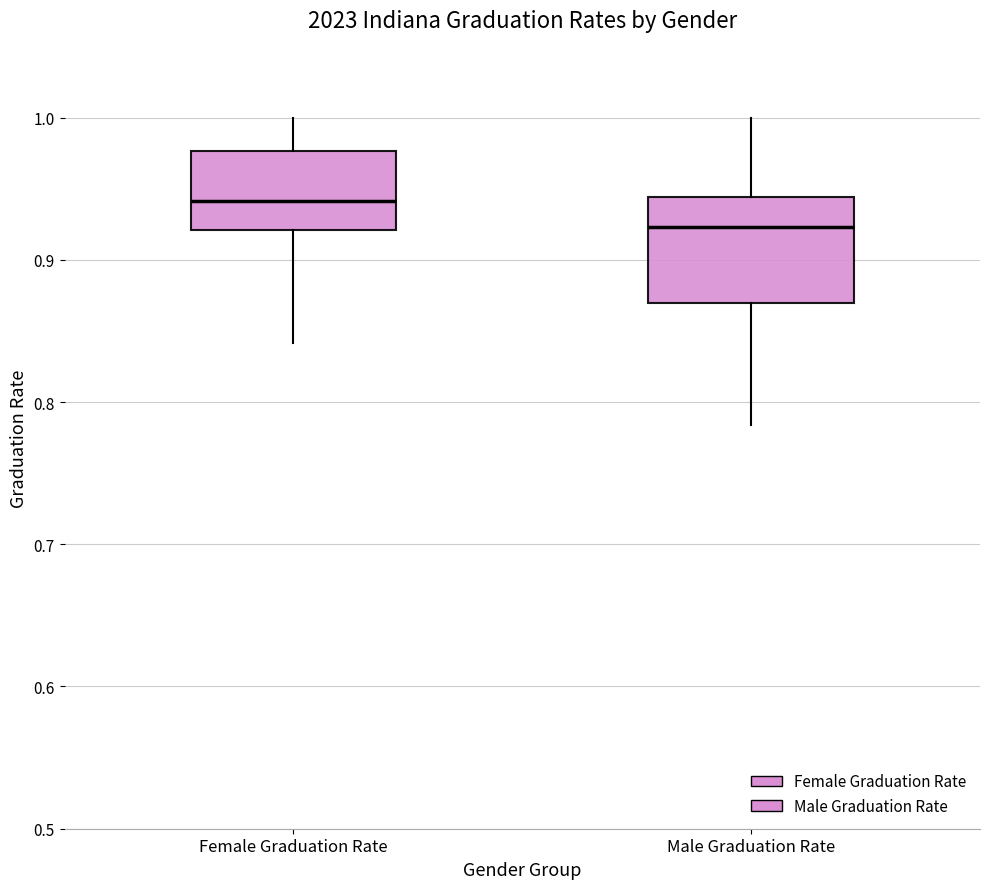

Comparing the boxes themselves (not the whiskers), which one is the tallest?

Male Graduation Rate